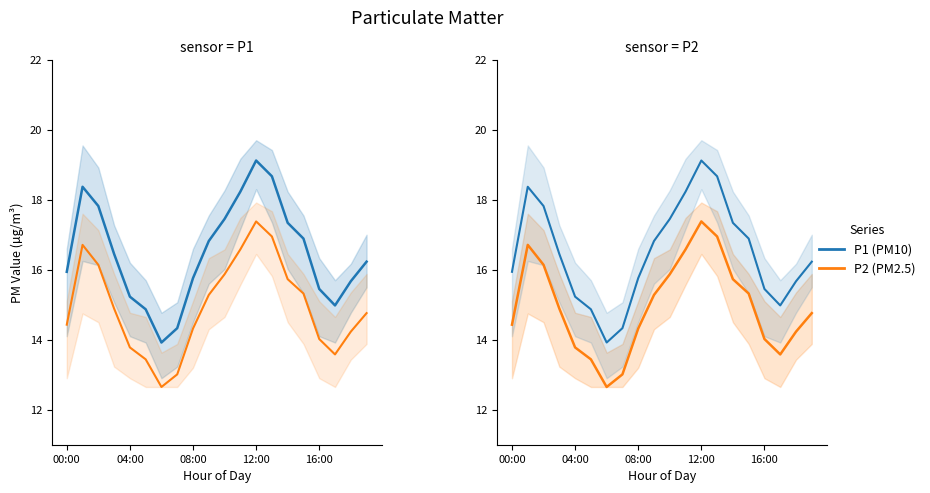

What is the lowest value of the P2 series?

12.7